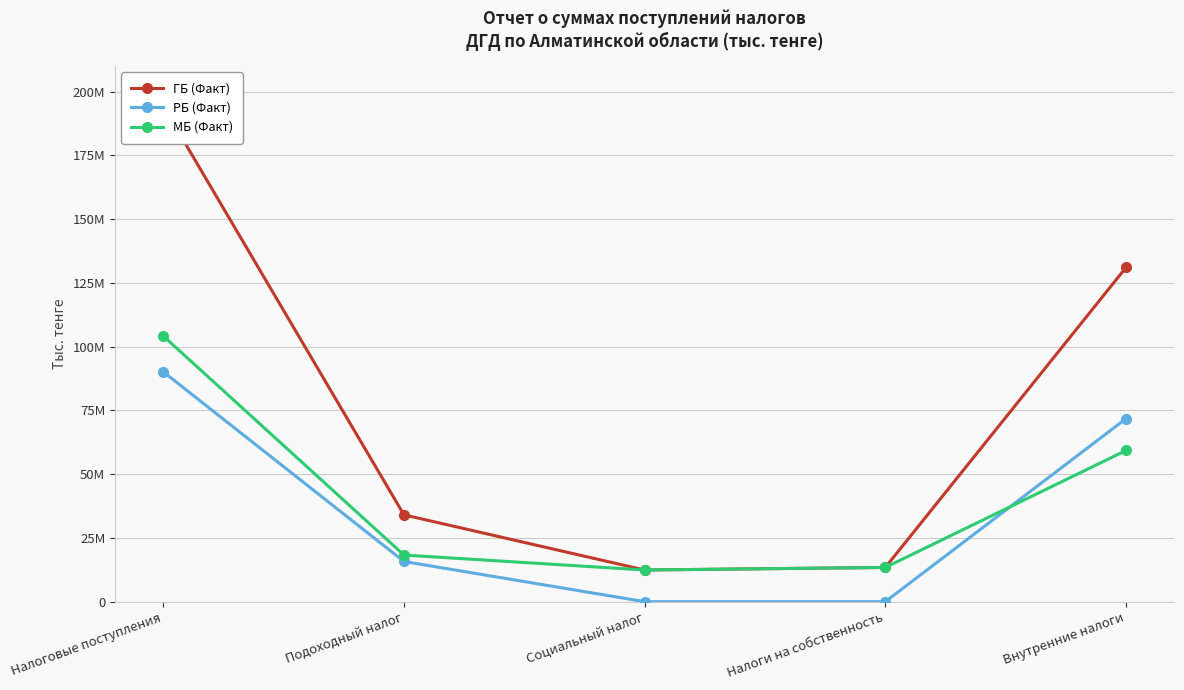

Which series has the widest spread of values?

ГБ (Факт)